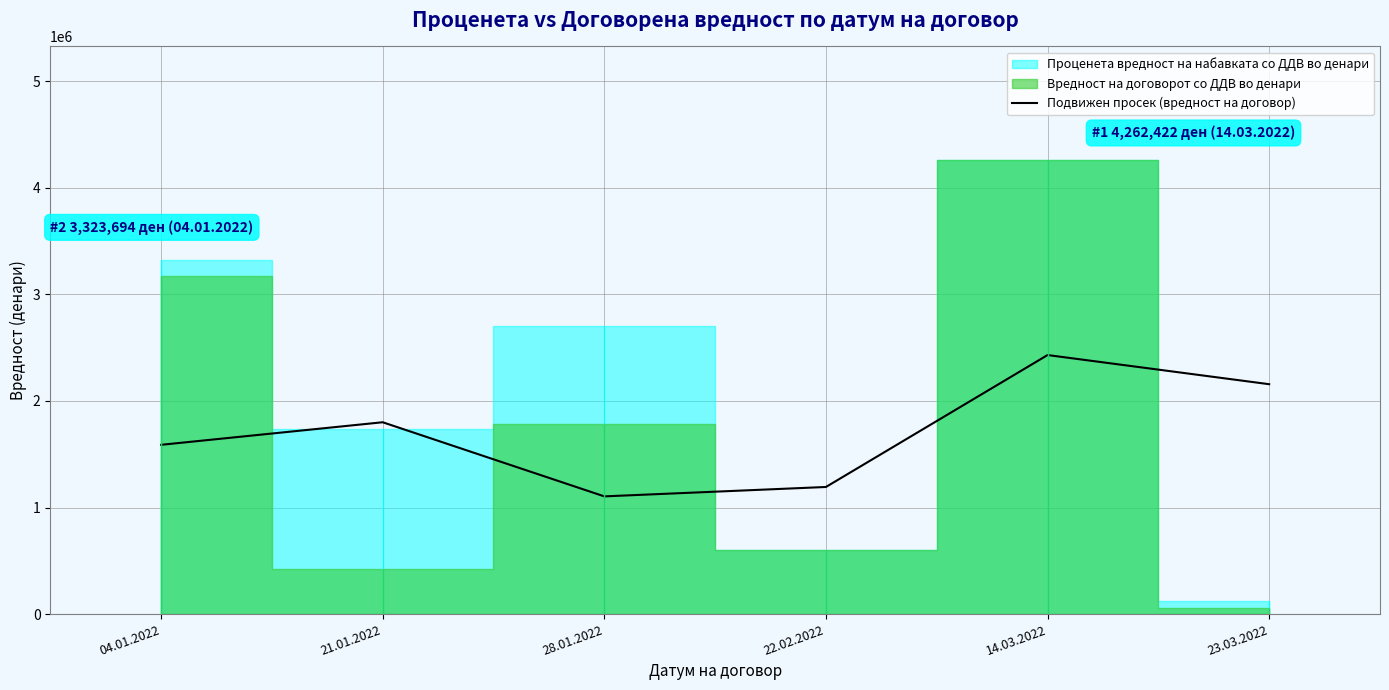

What is the value of the 2nd point from the left?

1800345.5